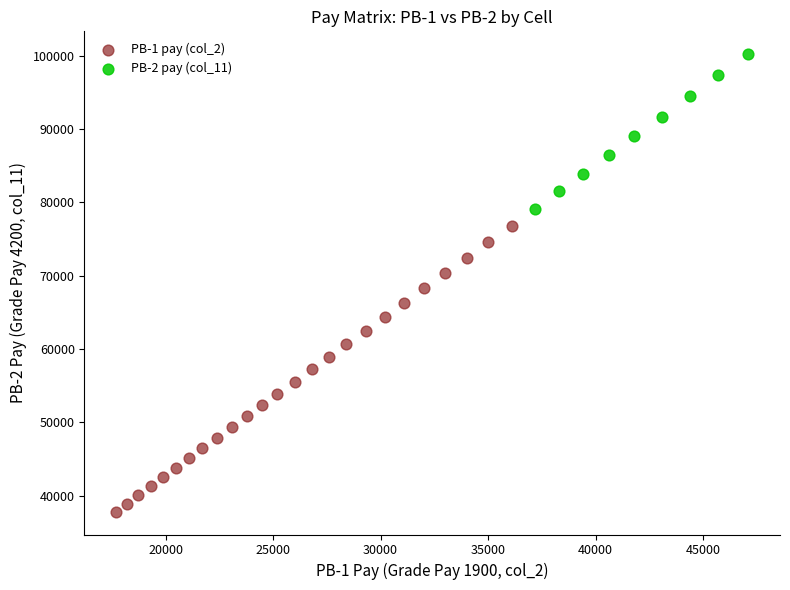

Which series contains the lowest Y value?

PB-1 pay (col_2)